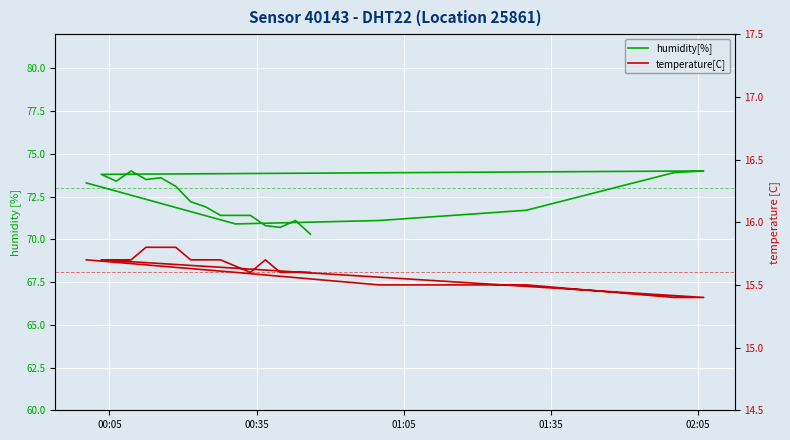

Reading left to right, transcribe all the data shown in this chart.

humidity[%]: 73.3	70.9	71.1	71.7	73.9	74.0	73.8	73.4	74.0	73.5	73.6	73.1	72.2	71.9	71.4	71.4	70.8	70.7	71.1	70.3
temperature[C]: 15.7	15.6	15.5	15.5	15.4	15.4	15.7	15.7	15.7	15.8	15.8	15.8	15.7	15.7	15.7	15.6	15.7	15.6	15.6	15.6